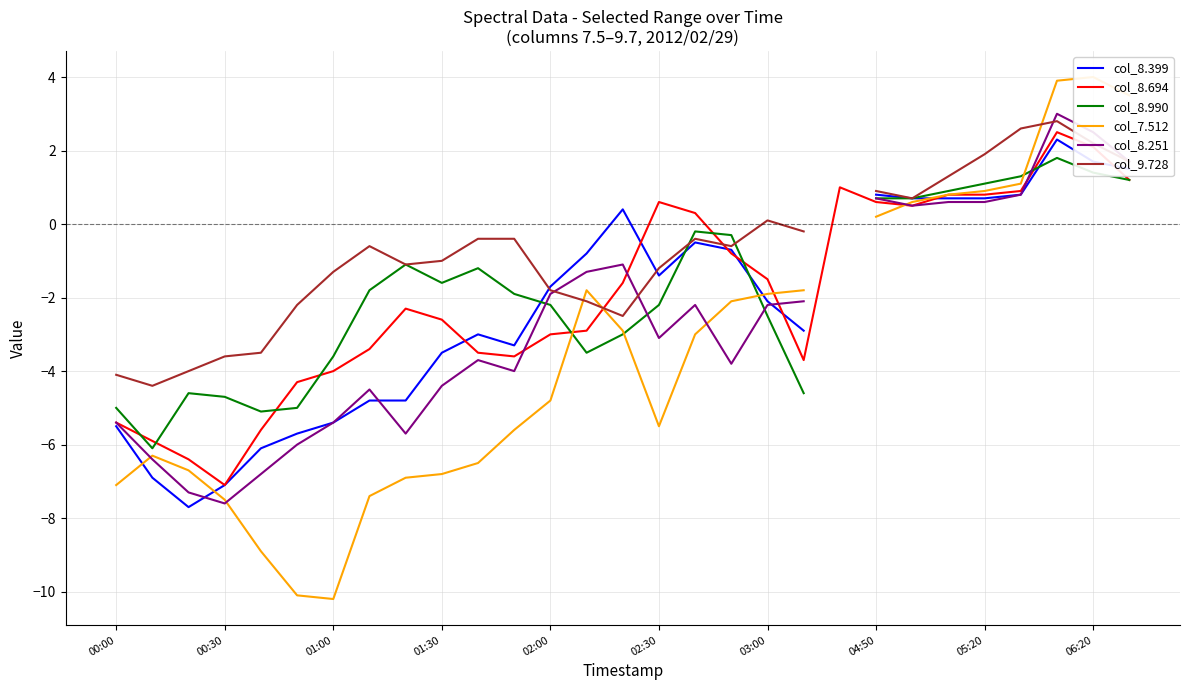

How many lines are shown in the chart?

6